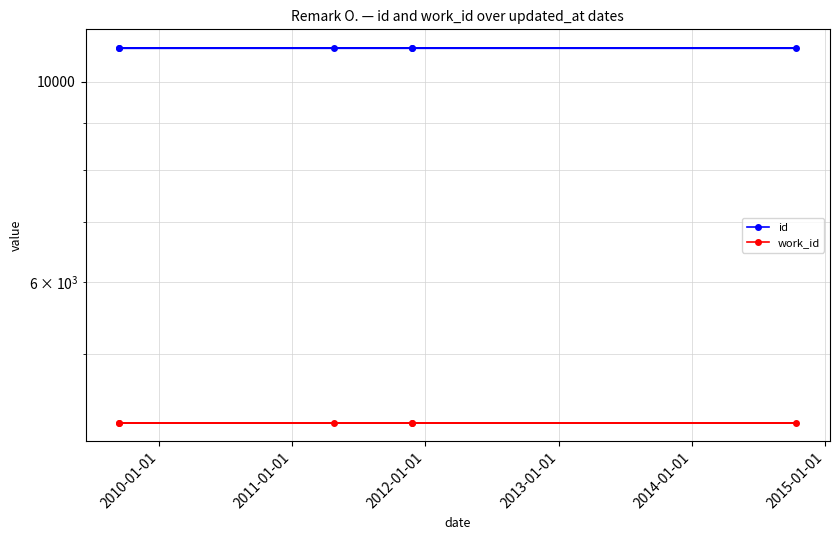

List the series in order of their peak value, highest first.

id, work_id